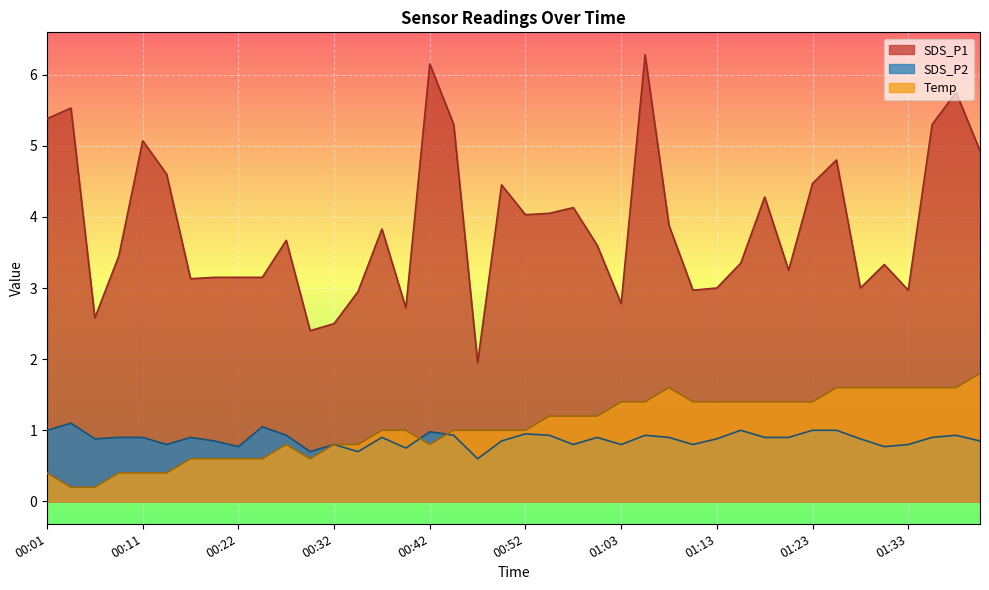

What is the difference between the second highest and second lowest values in the SDS_P2 series?

0.4